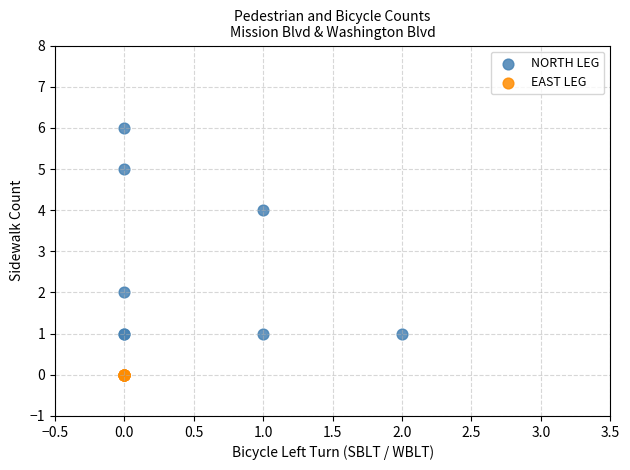

Which series reaches the maximum Y coordinate?

NORTH LEG